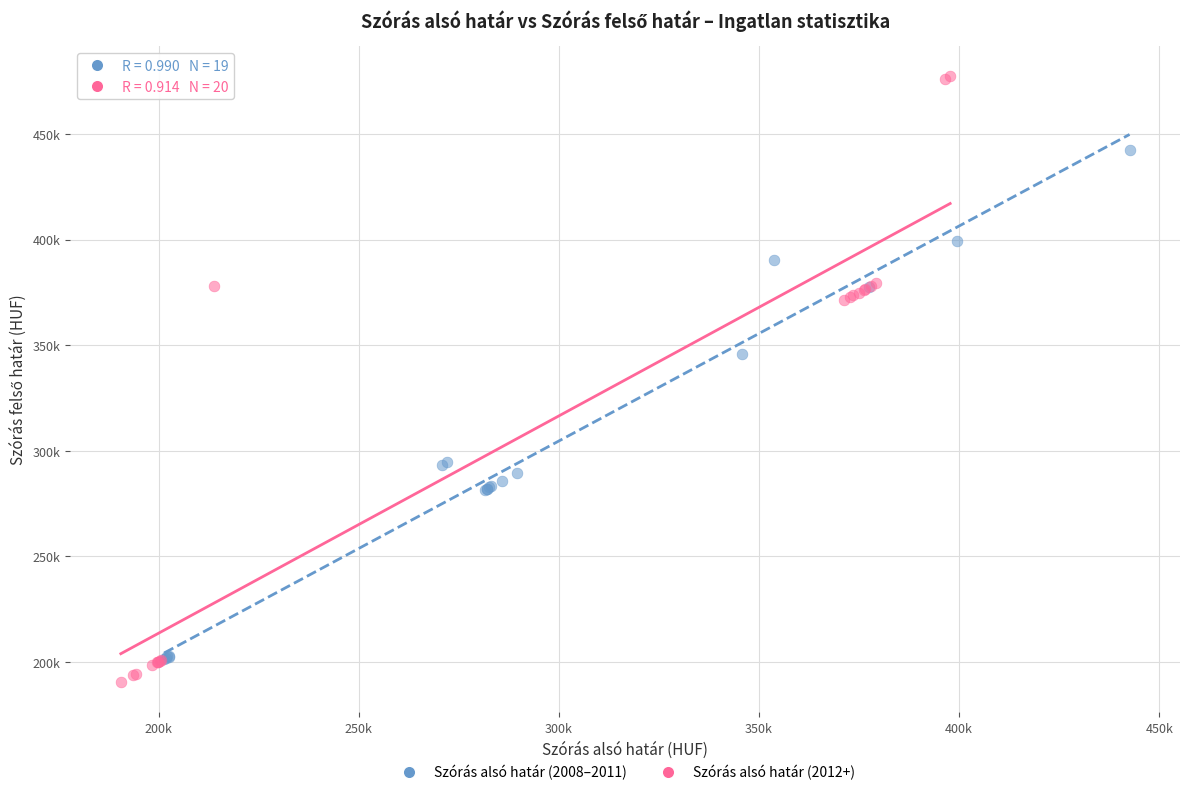

Which series reaches the maximum Y coordinate?

Szórás alsó határ (2012+)